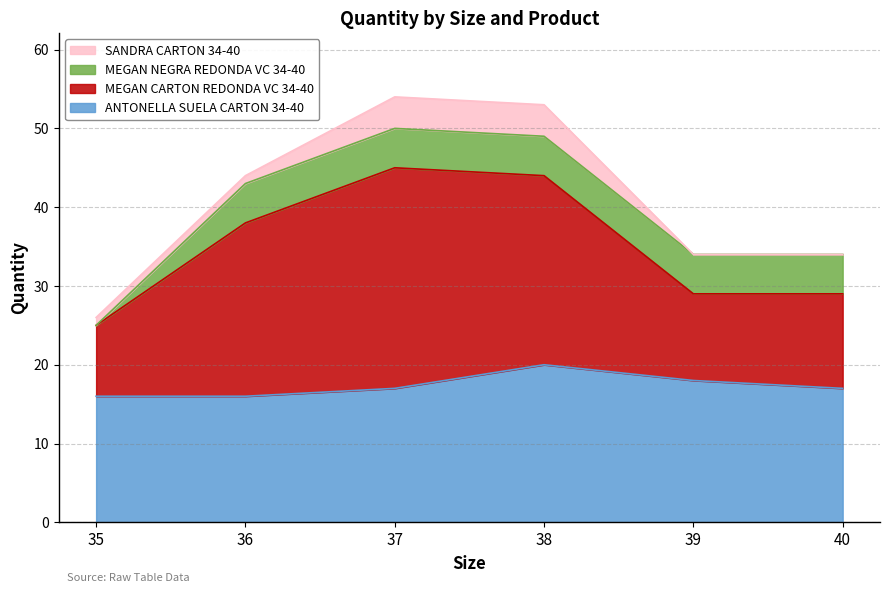

Does the chart have visible grid lines?

Yes